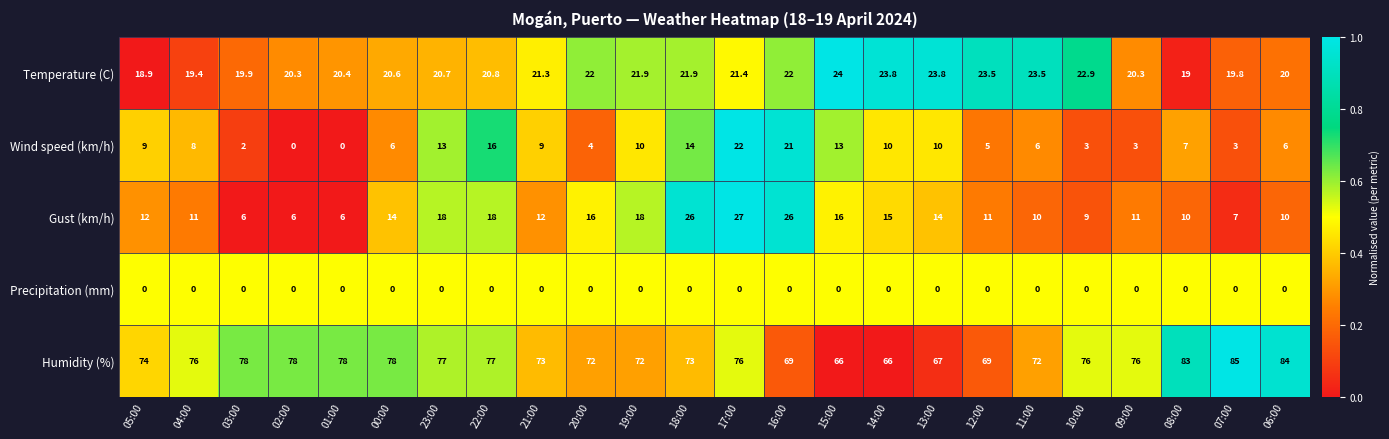

What is the sum of all Gust (km/h) values?

329.0